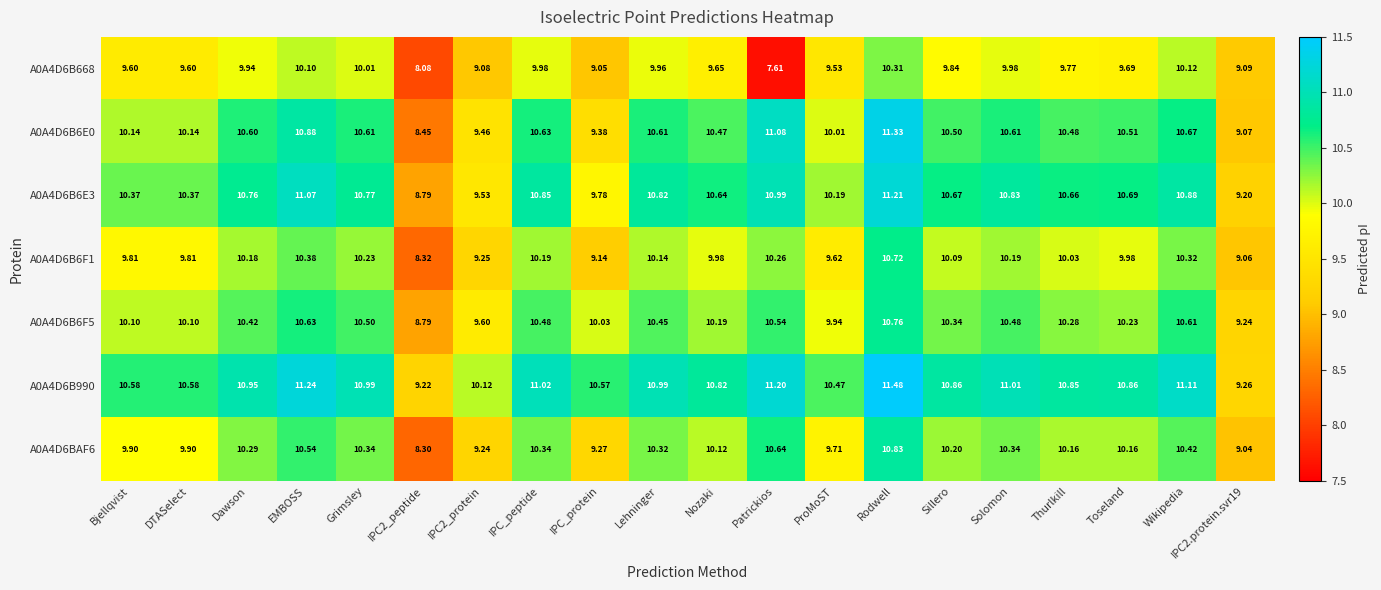

Where does the A0A4D6B6F5 series first go above 10?

Bjellqvist